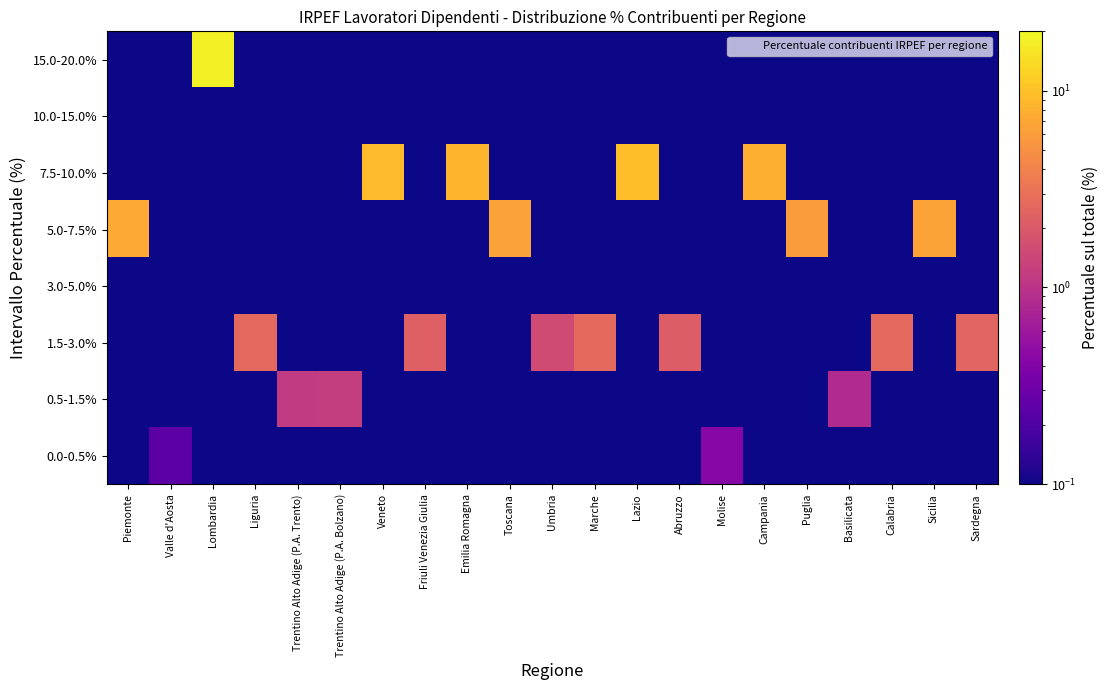

Rank the series at Piemonte from lowest to highest value.

0.0-0.5%, 0.5-1.5%, 1.5-3.0%, 3.0-5.0%, 7.5-10.0%, 10.0-15.0%, 15.0-20.0%, 5.0-7.5%